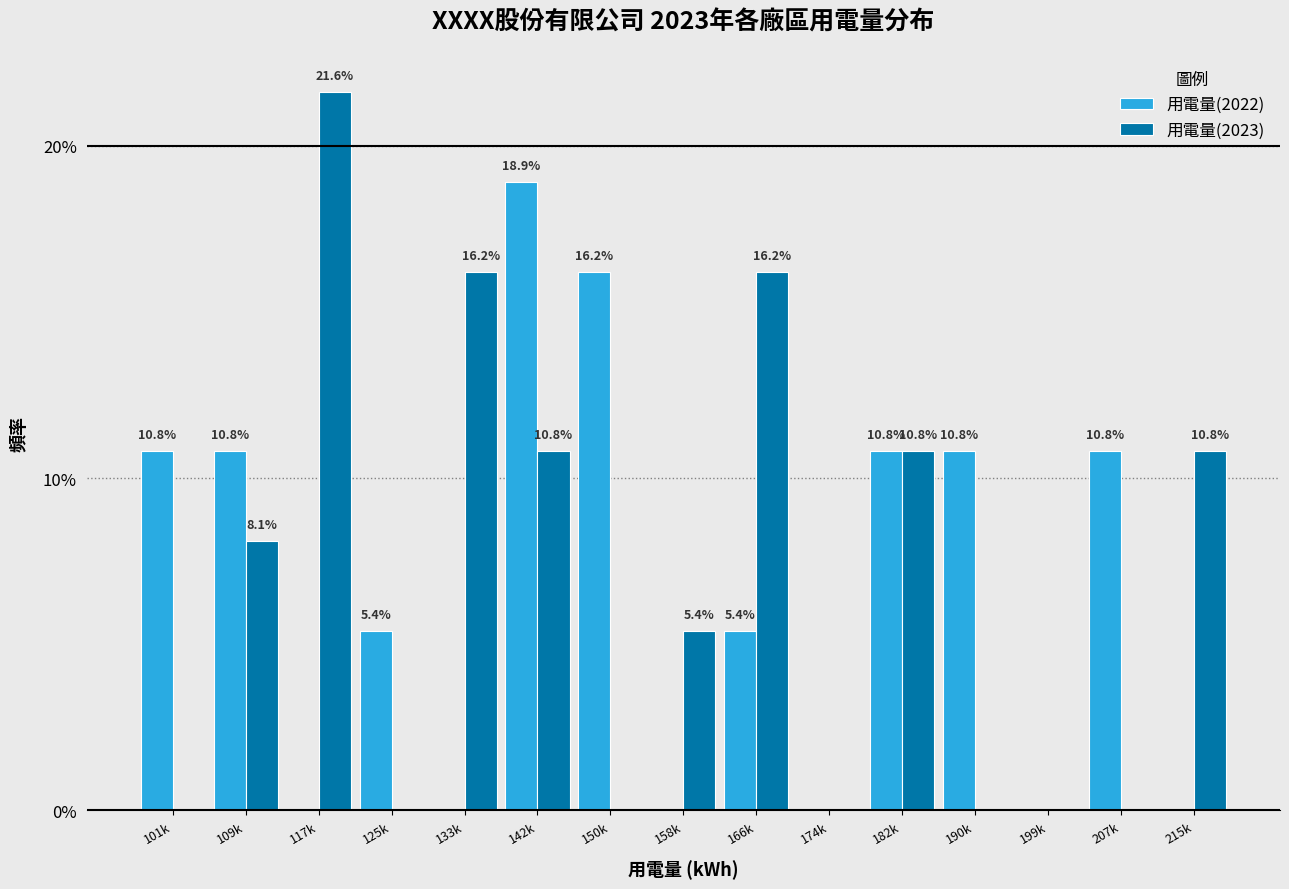

Reading right to left, what are all the values shown in this chart?

用電量(2022): 215k=0.0	207k=10.8	199k=0.0	190k=10.8	182k=10.8	174k=0.0	166k=5.4	158k=0.0	150k=16.2	142k=18.9	133k=0.0	125k=5.4	117k=0.0	109k=10.8	101k=10.8
用電量(2023): 215k=10.8	207k=0.0	199k=0.0	190k=0.0	182k=10.8	174k=0.0	166k=16.2	158k=5.4	150k=0.0	142k=10.8	133k=16.2	125k=0.0	117k=21.6	109k=8.1	101k=0.0